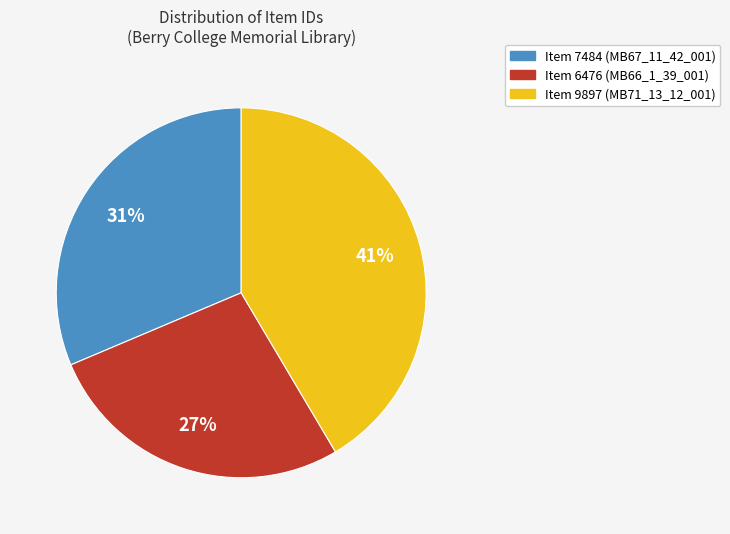

To the nearest percent, what is the difference between the Item 6476 and Item 7484 slice percentages?

4%